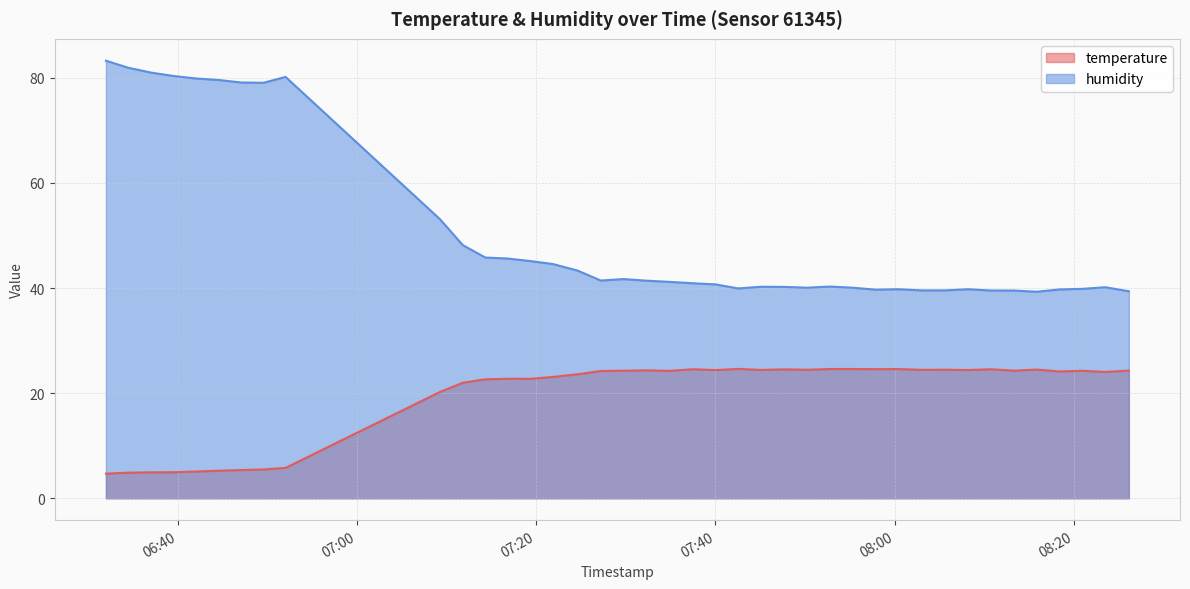

How many lines are shown in the chart?

2